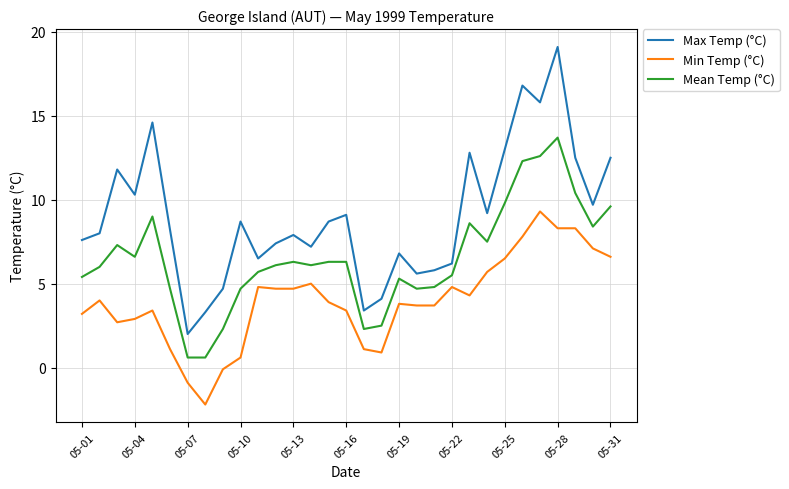

What is the difference between the maximum and minimum values in the Max Temp (°C) series?

17.1